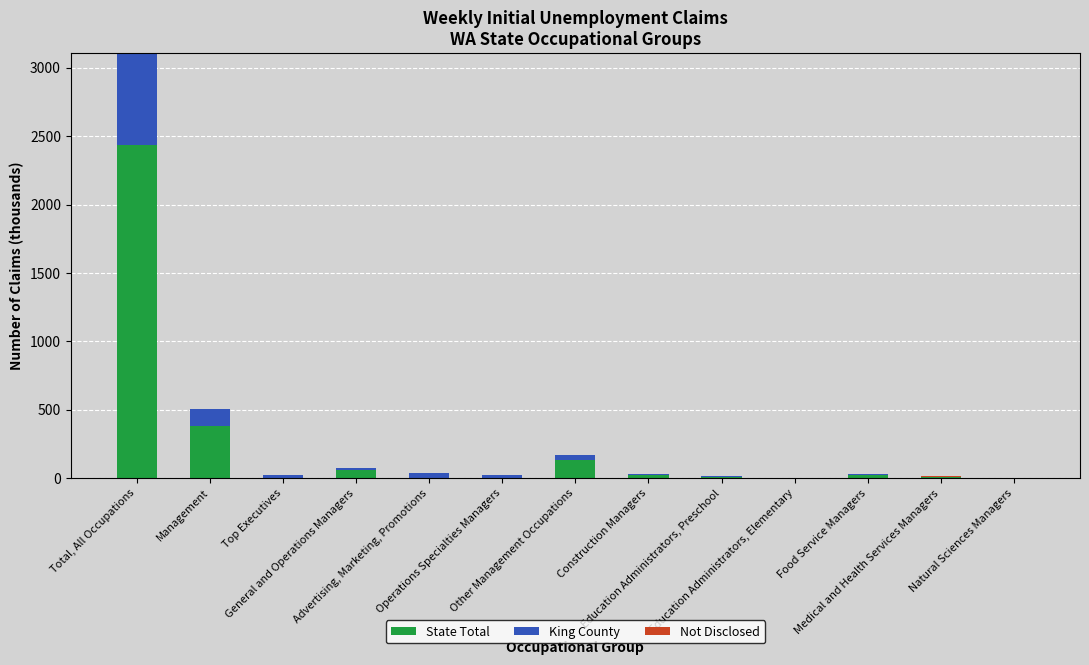

Does the chart contain stacked bars?

Yes